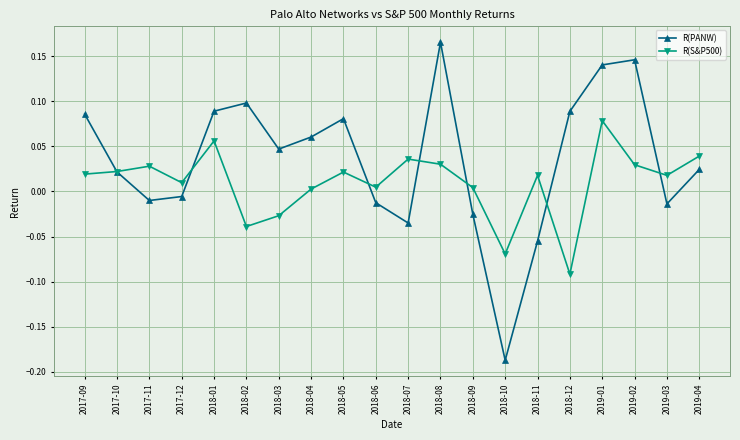

The value of R(S&P500) at 2018-04 is 0.0. True or false?

True